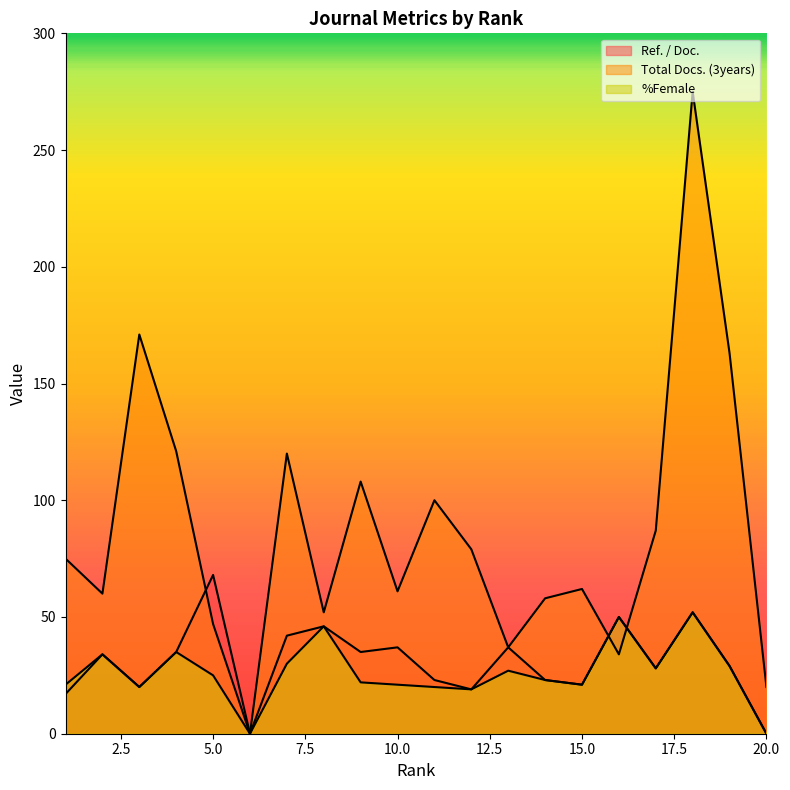

True or false: Ref. / Doc. and %Female cross at least once.

False